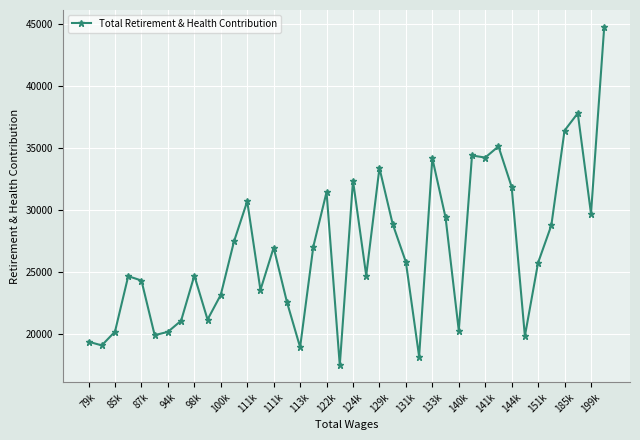

What is the smallest value displayed?

17455